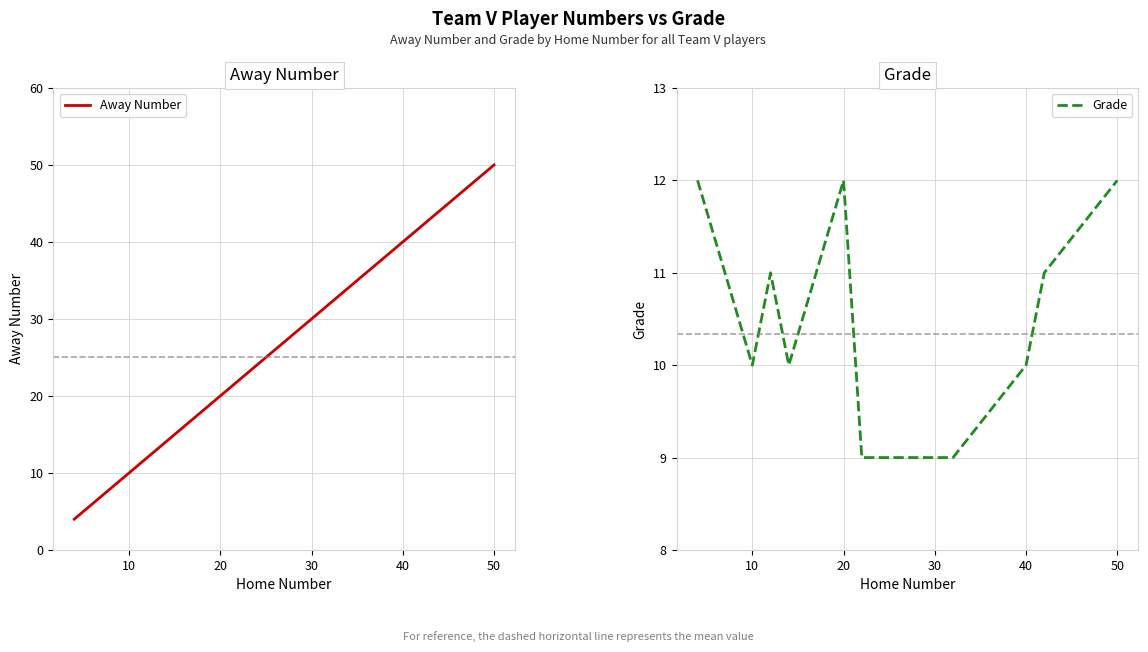

Which series has the largest total across all categories?

Away Number